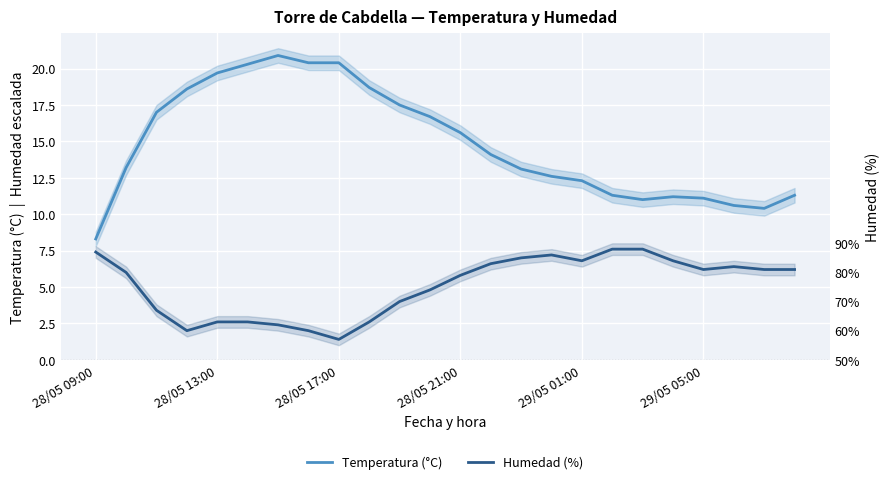

The value of Humedad (%) at 29/05 01:00 is 4.2. True or false?

False